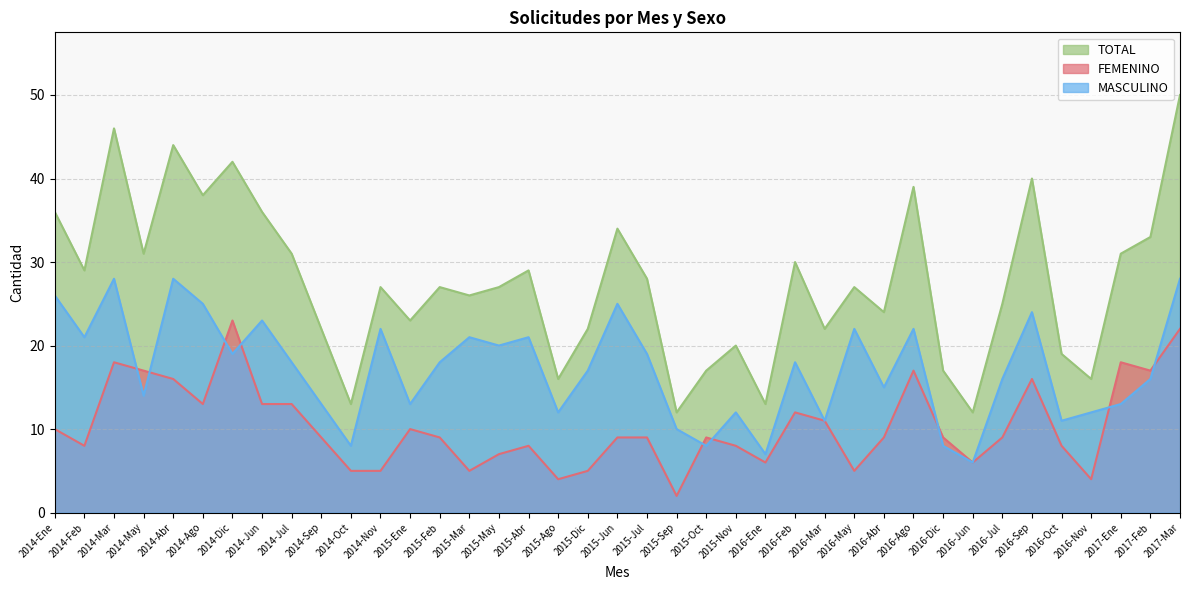

Which series has the largest total across all categories?

TOTAL